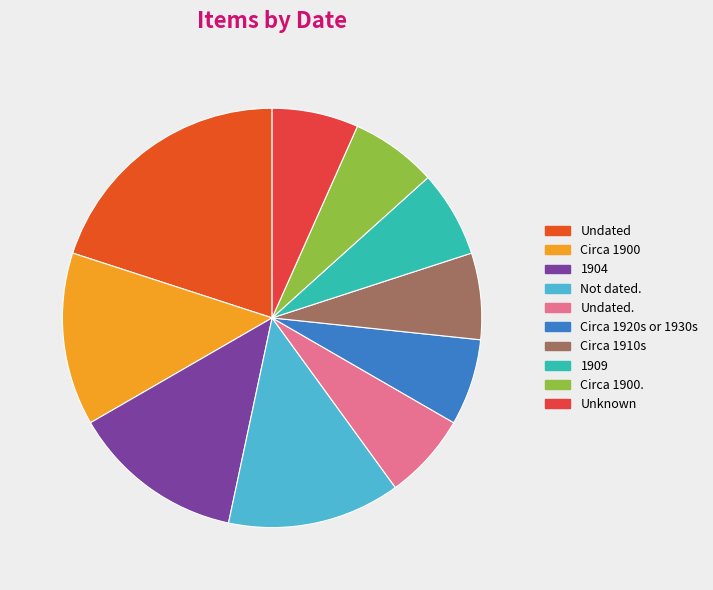

What is the total percentage of Circa 1920s or 1930s and Not dated.?

20.0%